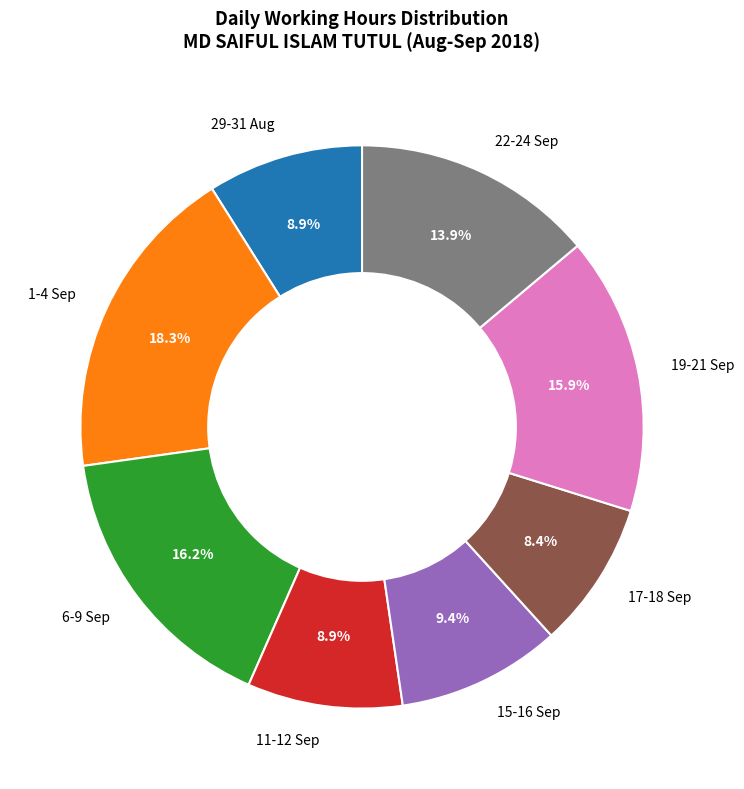

Between 11-12 Sep and 1-4 Sep, which is larger?

1-4 Sep